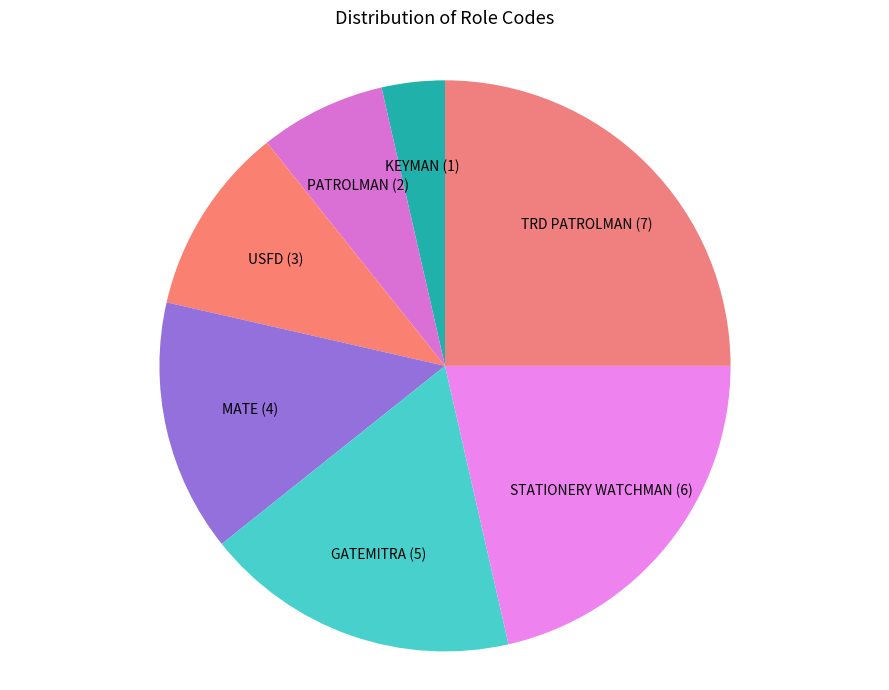

The GATEMITRA slice represents 10% of the pie. True or false?

False